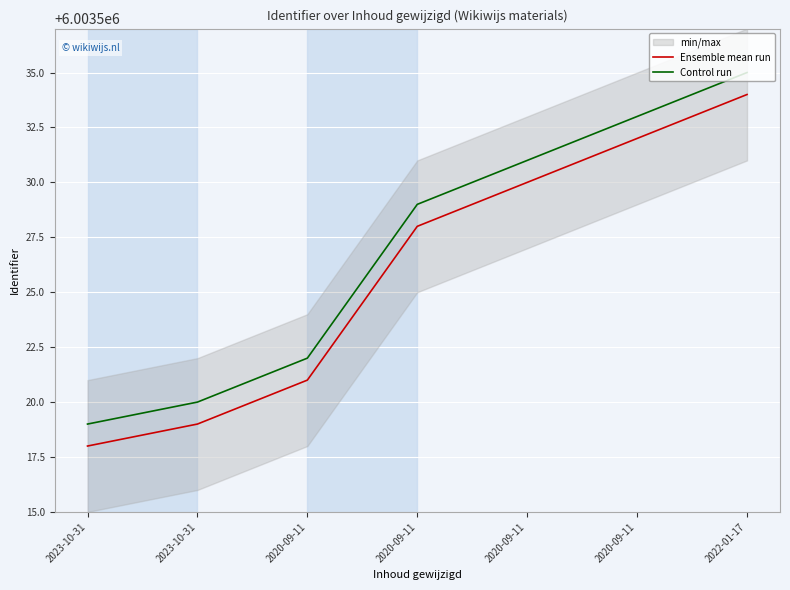

Reading left to right, transcribe all the data shown in this chart.

Ensemble mean run: 2023-10-31=6003518	2023-10-31=6003519	2020-09-11=6003521	2020-09-11=6003528	2020-09-11=6003530	2020-09-11=6003532	2022-01-17=6003534
Control run: 2023-10-31=6003519	2023-10-31=6003520	2020-09-11=6003522	2020-09-11=6003529	2020-09-11=6003531	2020-09-11=6003533	2022-01-17=6003535